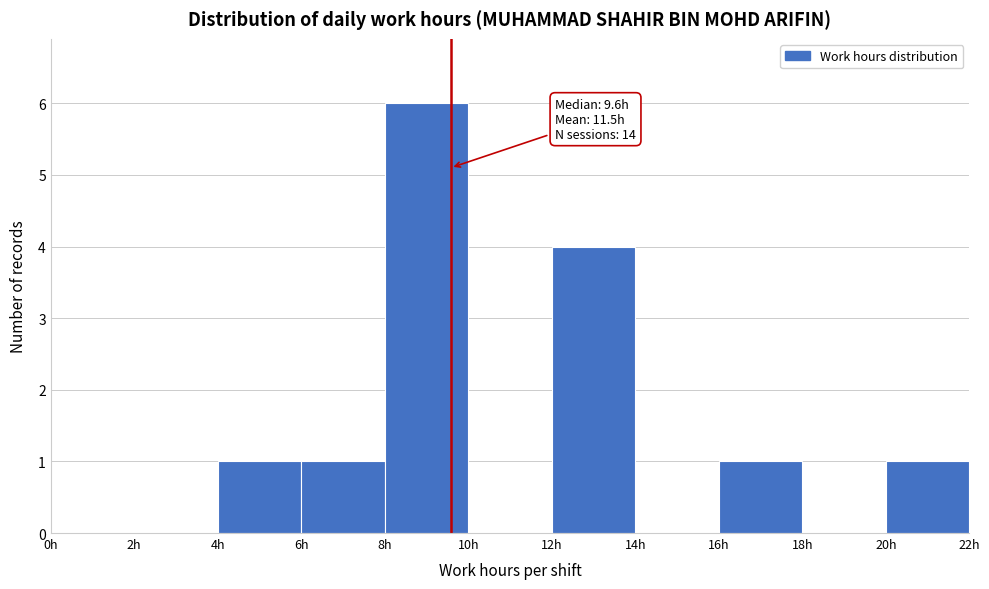

Over which range of the x-axis is the bar tallest?

8 to 10